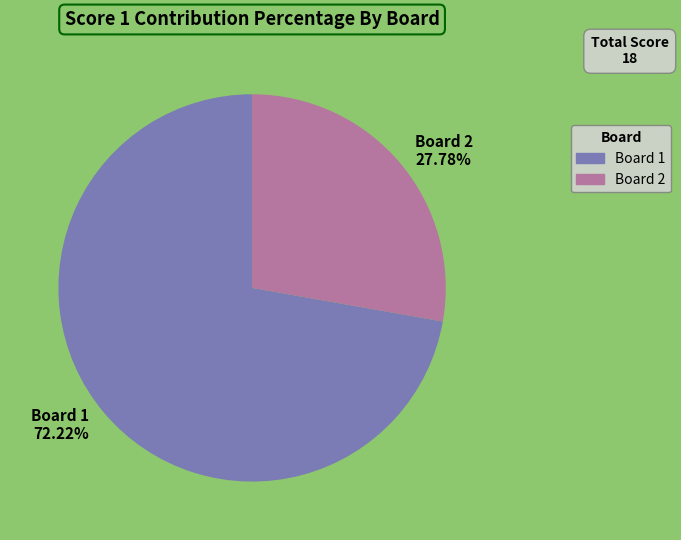

What percentage do Board 2 and Board 1 together represent?

100.0%